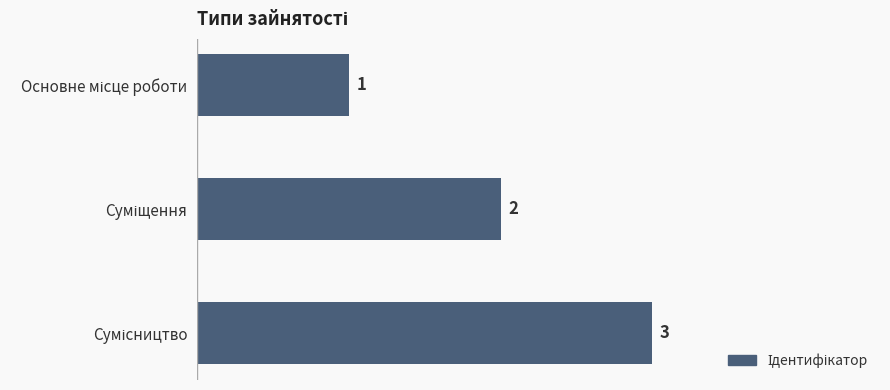

What is the maximum value shown in the chart?

3